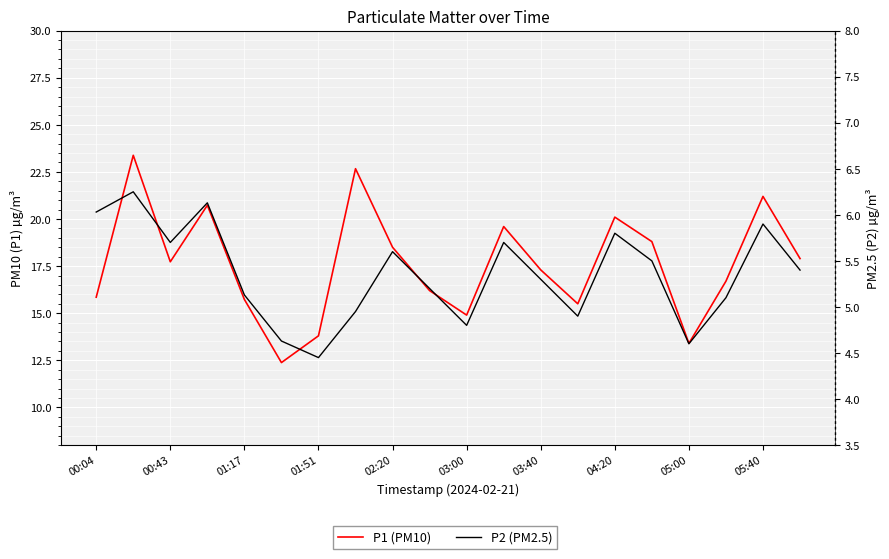

How many lines are shown in the chart?

2